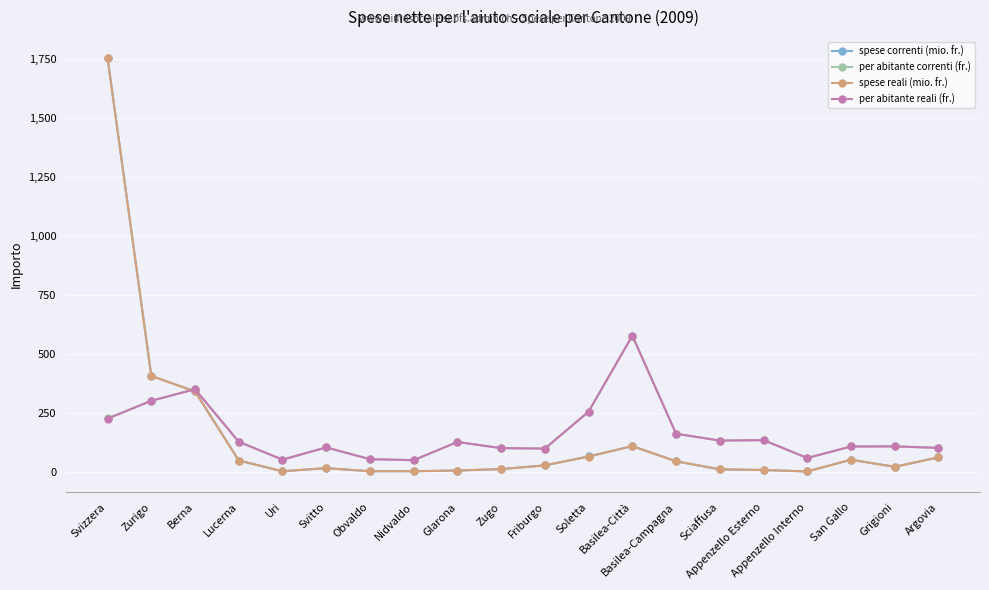

True or false: per abitante reali (fr.) has more than 2 interior local peaks.

True